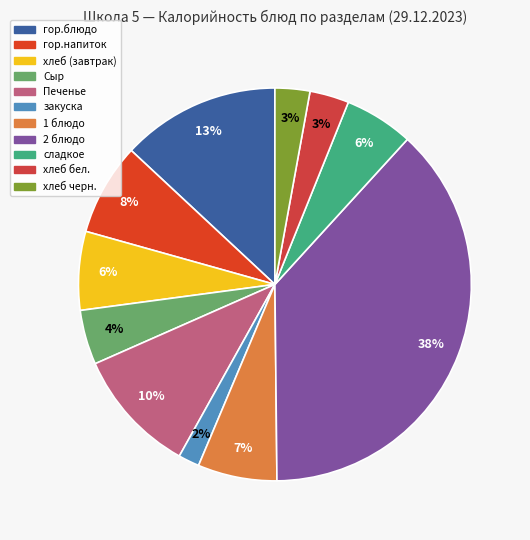

To the nearest percent, what portion does Сыр represent?

4%